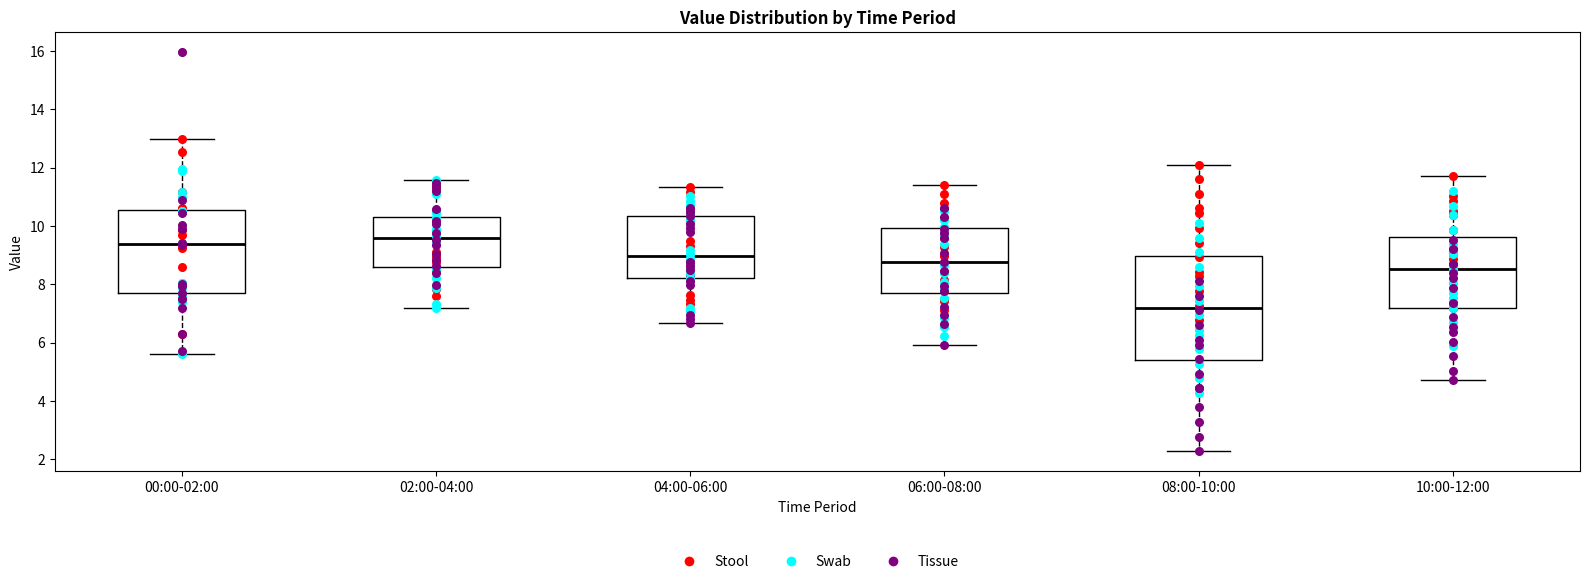

Which box is the tallest, from its lower edge to its upper edge?

08:00-10:00